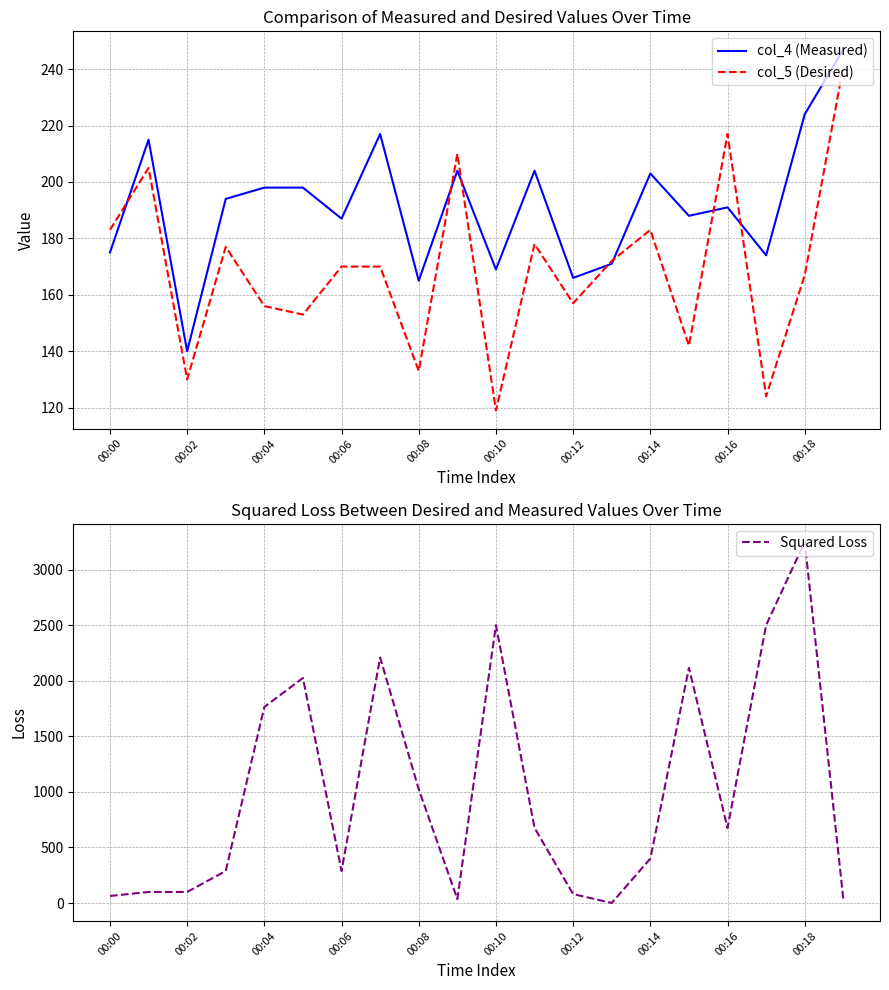

True or false: col_4 (Measured) has a value of 224 at 00:18.

True